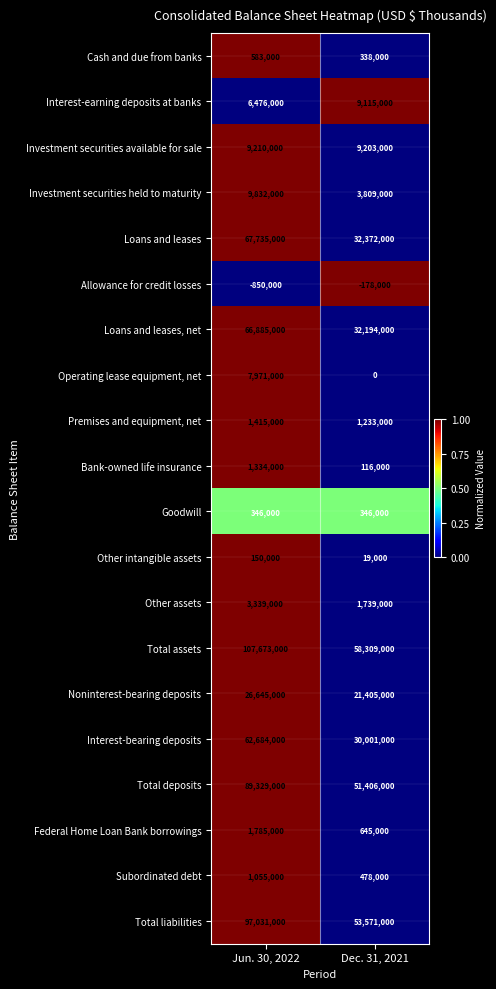

List the series in order of their peak value, lowest first.

Allowance for credit losses, Other intangible assets, Goodwill, Cash and due from banks, Subordinated debt, Bank-owned life insurance, Premises and equipment, net, Federal Home Loan Bank borrowings, Other assets, Operating lease equipment, net, Interest-earning deposits at banks, Investment securities available for sale, Investment securities held to maturity, Noninterest-bearing deposits, Interest-bearing deposits, Loans and leases, net, Loans and leases, Total deposits, Total liabilities, Total assets